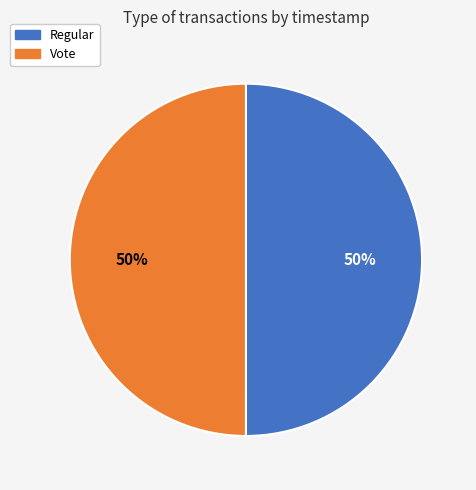

Approximately how many times larger is the value at Vote compared to Regular?

1.0